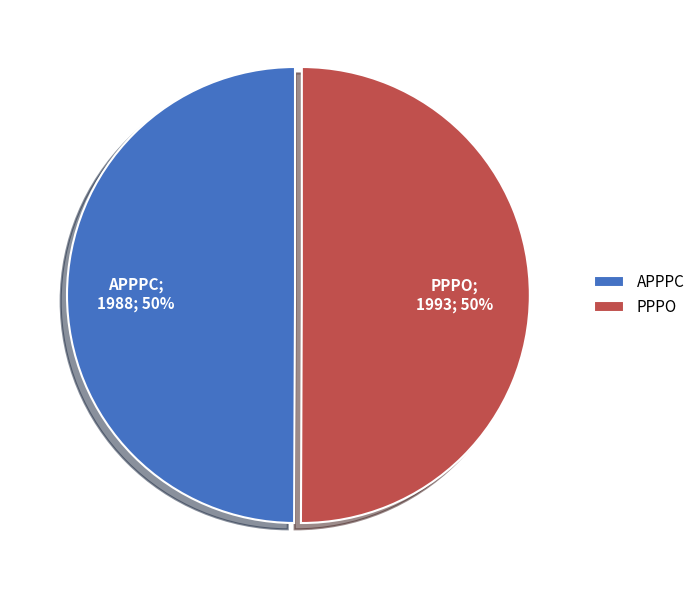

The APPPC slice represents 50% of the pie. True or false?

True